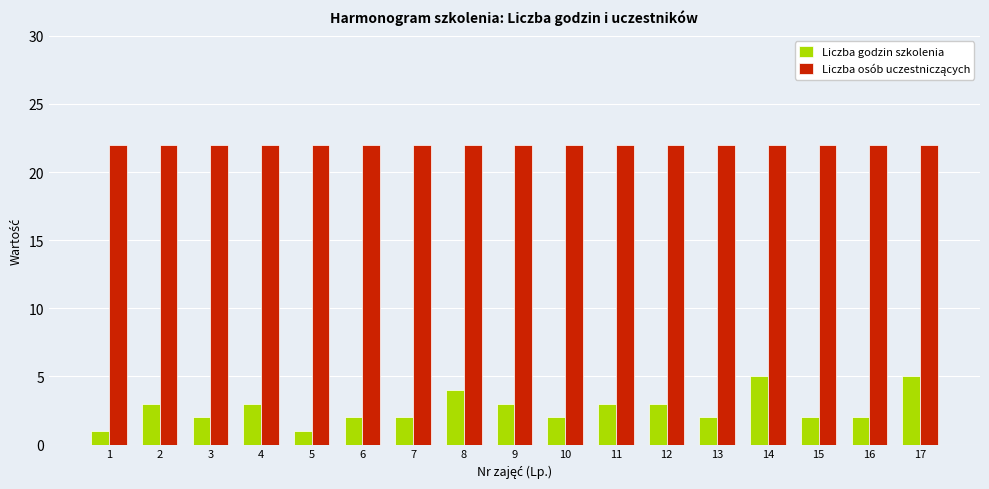

What is the maximum value shown in the chart?

22